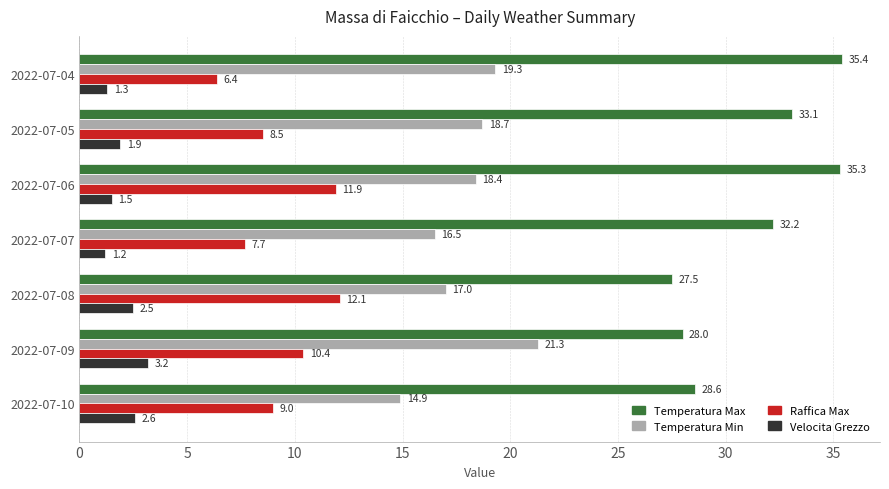

The Temperatura Min series shows 19.3 at 2022-07-04. True or false?

True